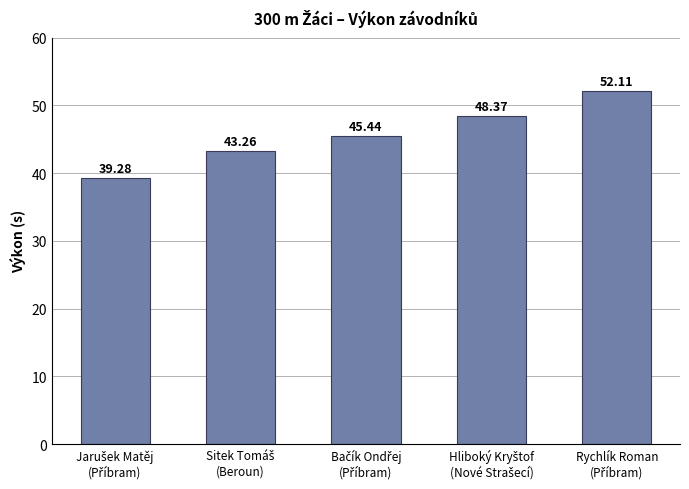

What is the sum of all values?

228.5